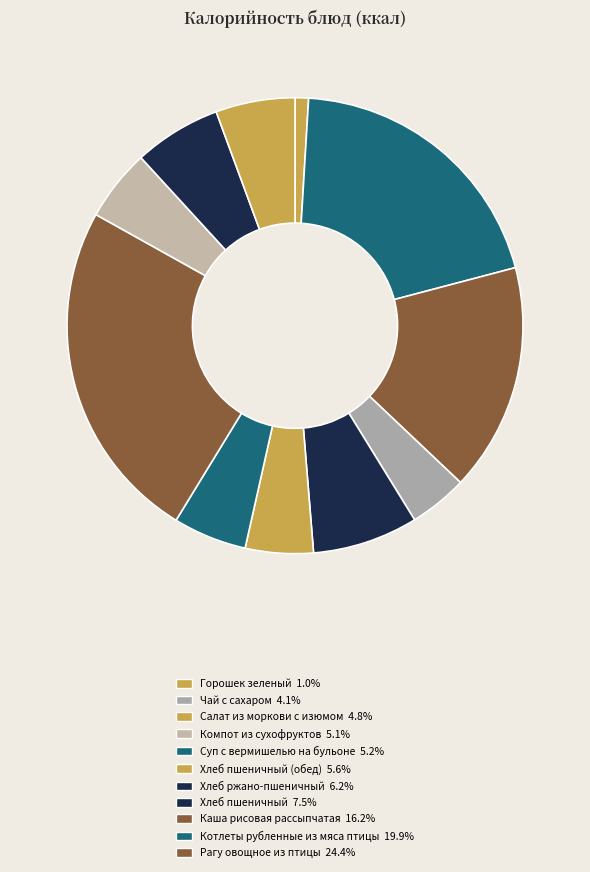

To the nearest percent, what is the difference between the largest and smallest slice percentages?

23%